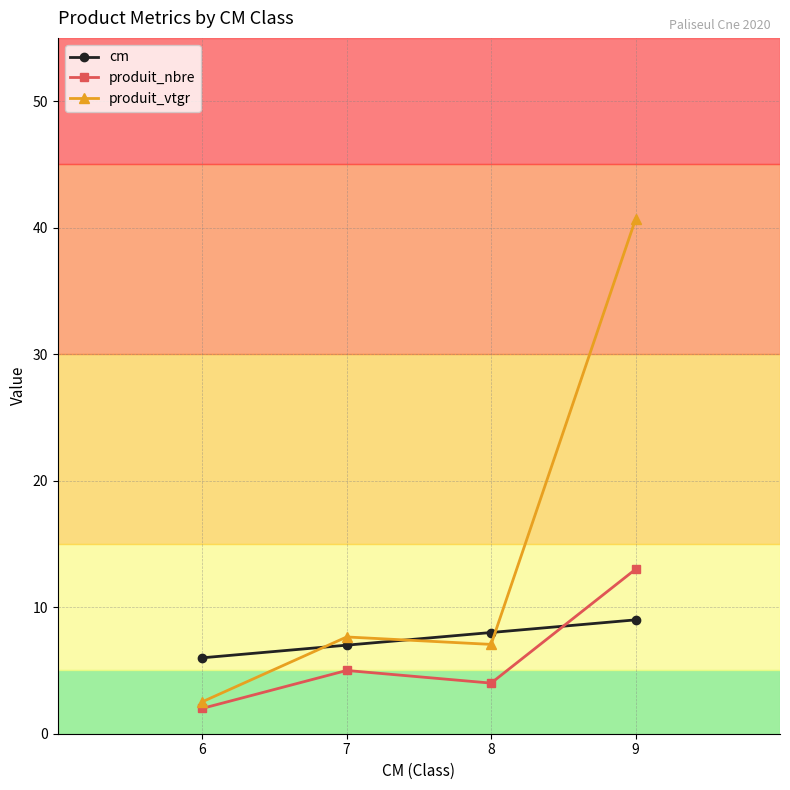

Rank the series at 9 from highest to lowest value.

produit_vtgr, produit_nbre, cm